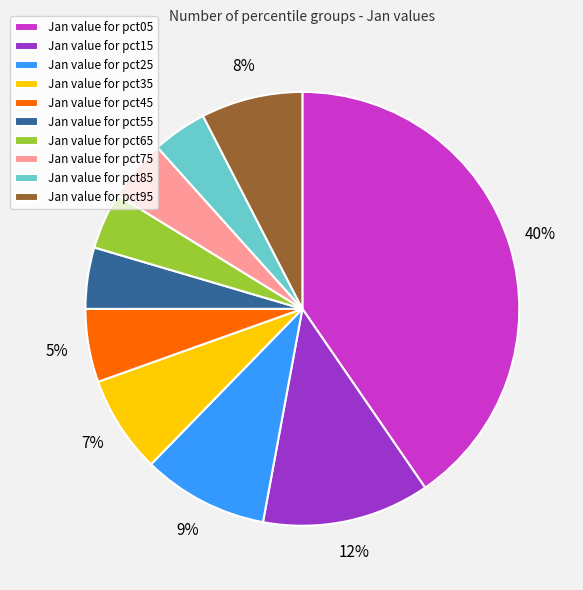

How many segments does this pie chart have?

10